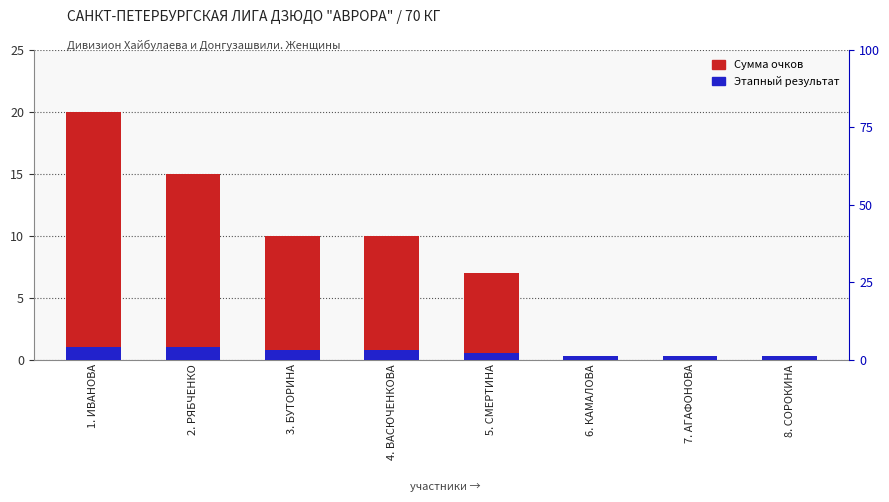

What position from the right is 4. ВАСЮЧЕНКОВА?

5